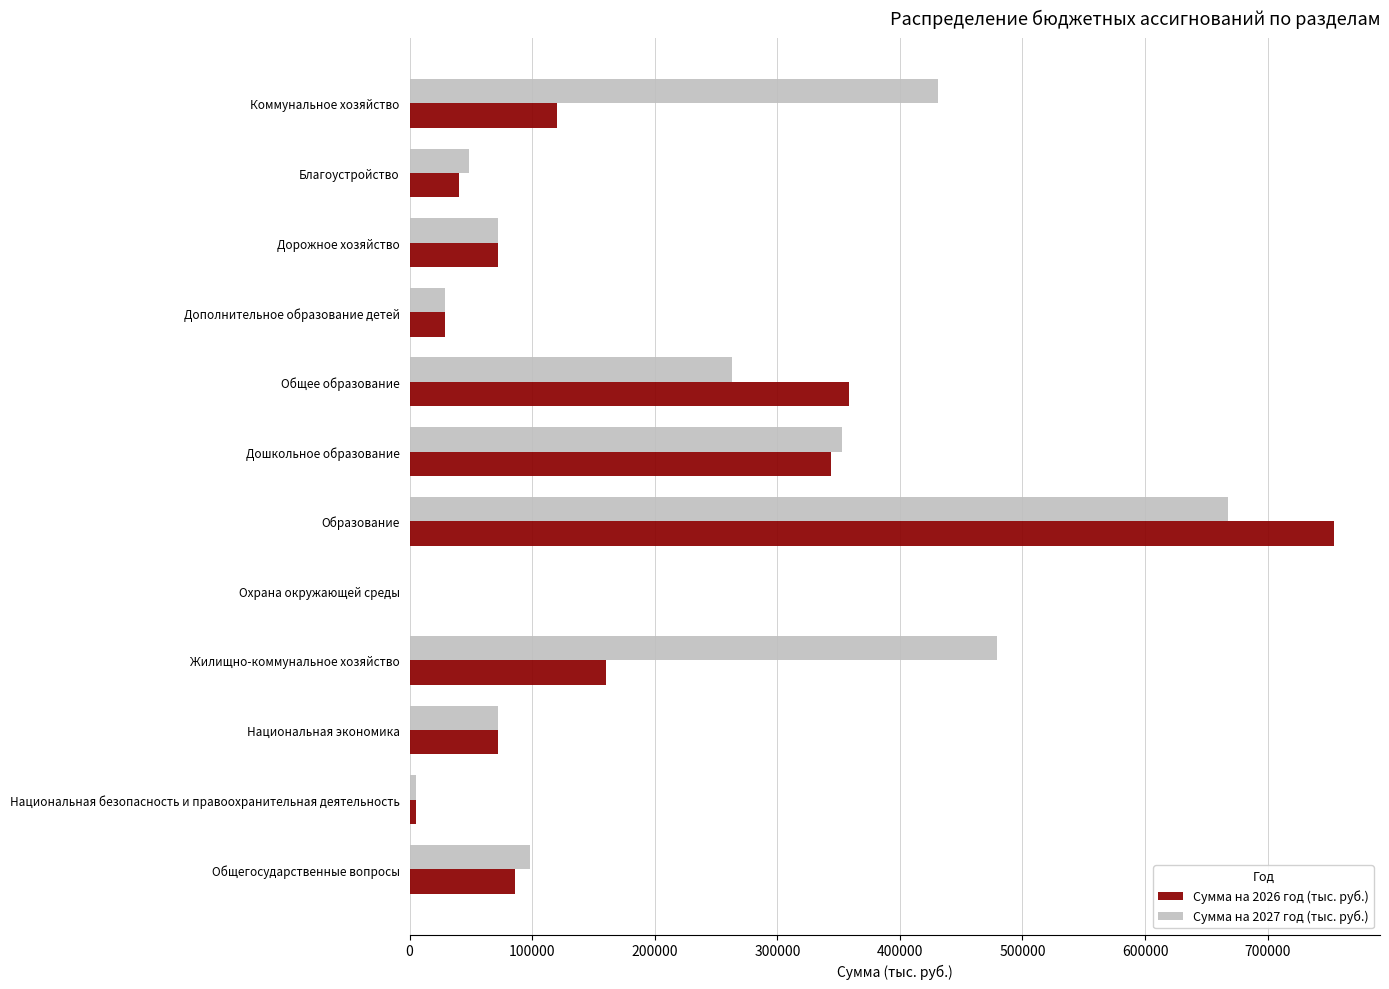

At which category is the sum across all series the highest?

Образование